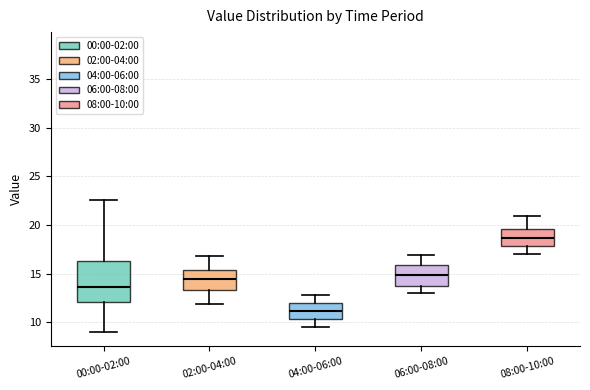

Where is the upper edge of the box for 08:00-10:00 on the y-axis? The values are not printed on the chart, so give them approximately, as read against the axis.

19.5